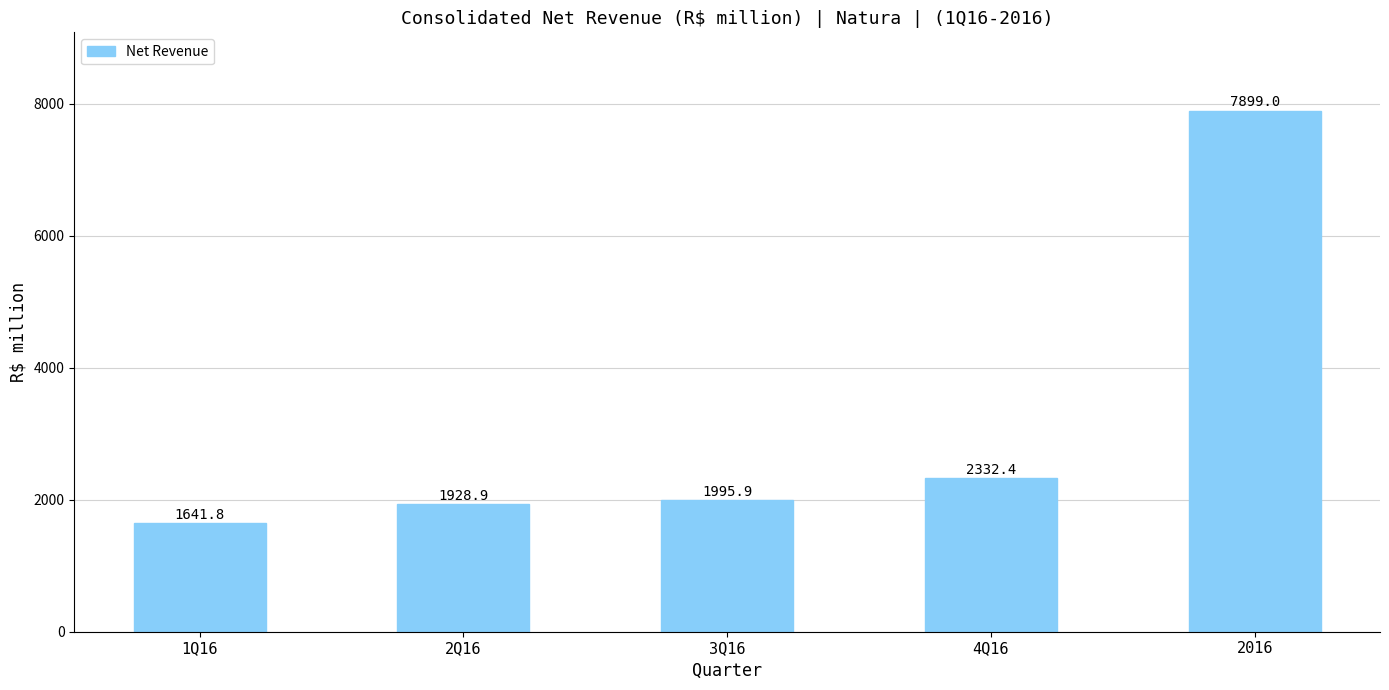

How many values are below 1995?

2